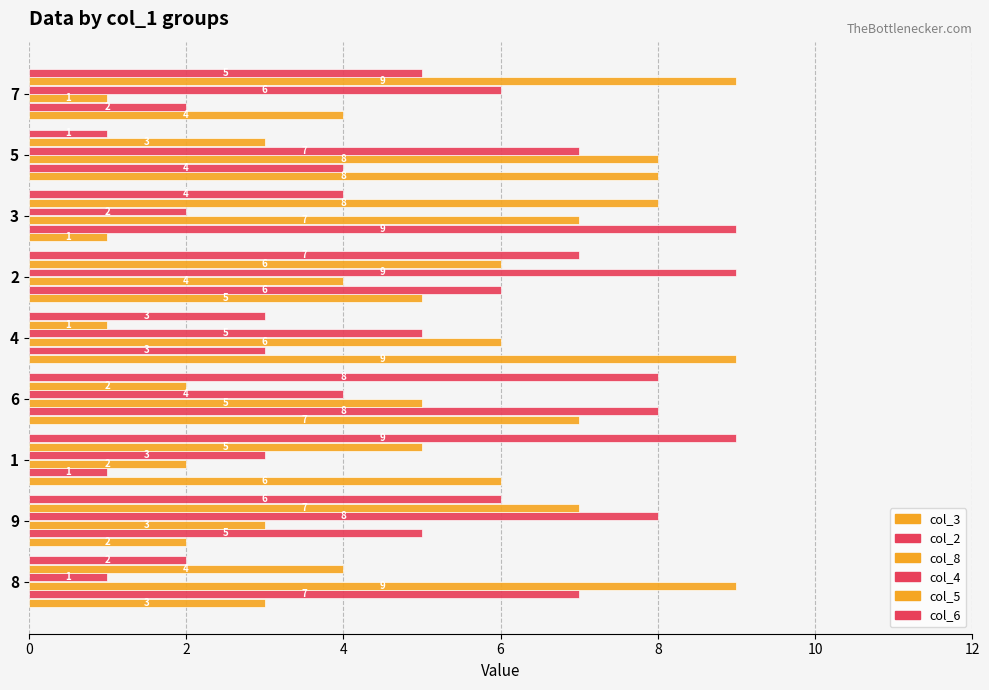

At how many categories does at least one series exceed 5?

9